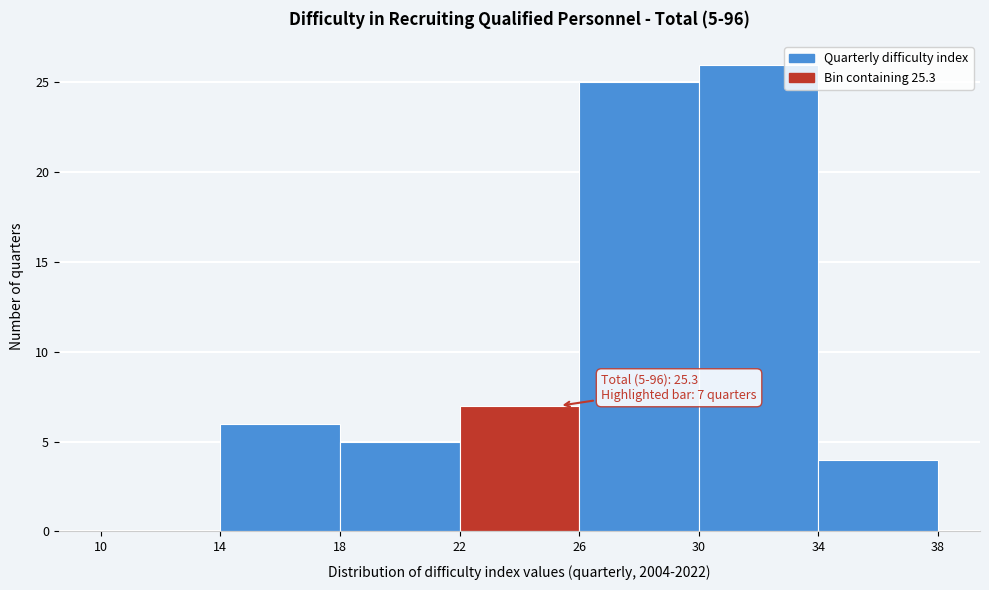

Over which range of the x-axis is the bar tallest?

30 to 34